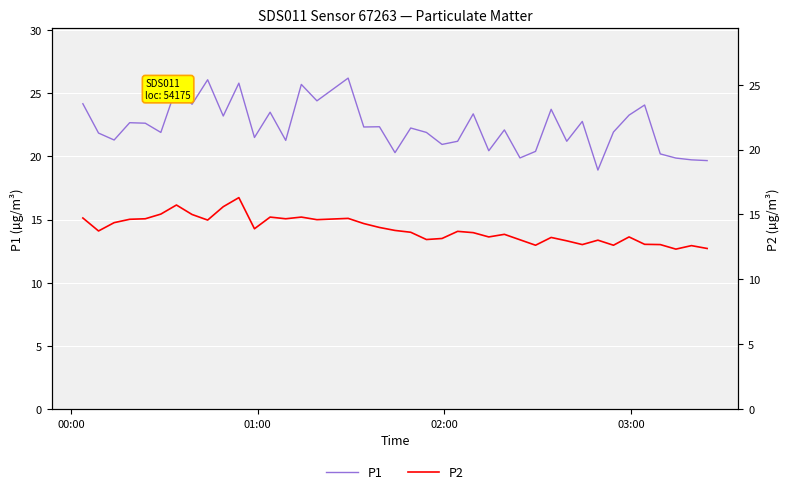

How many interior local valleys does the P2 series have?

11